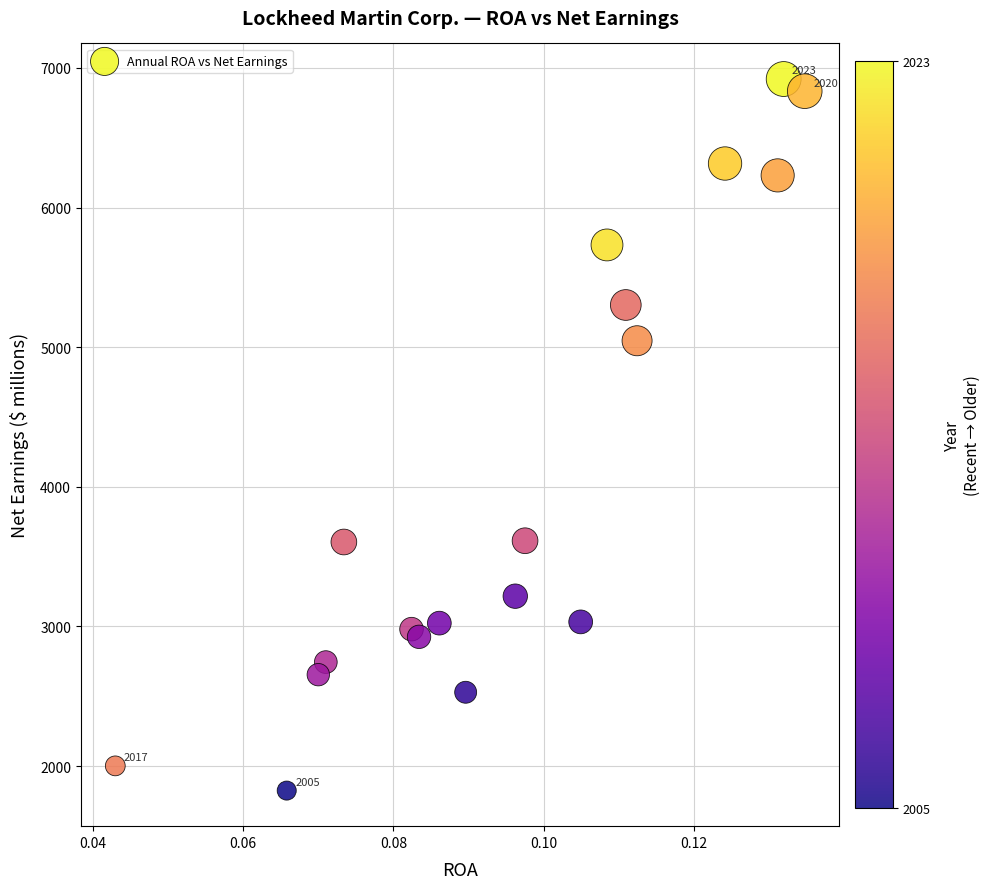

What Y value in the scatter plot is closest to 4372?

5046